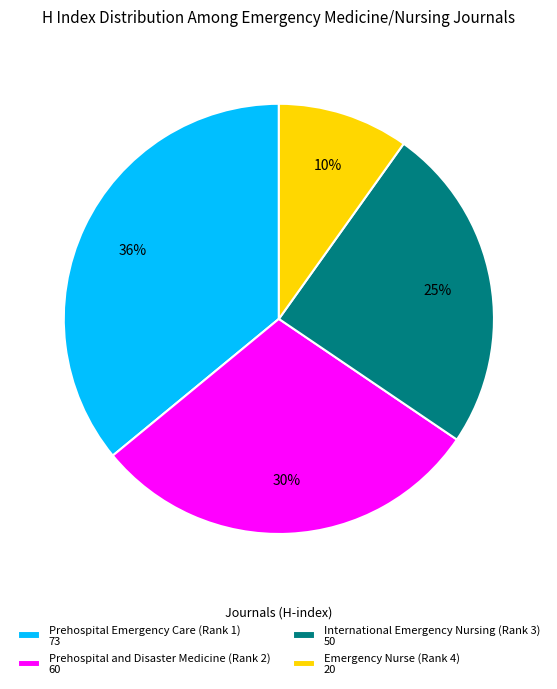

Count the number of slices in the pie.

4